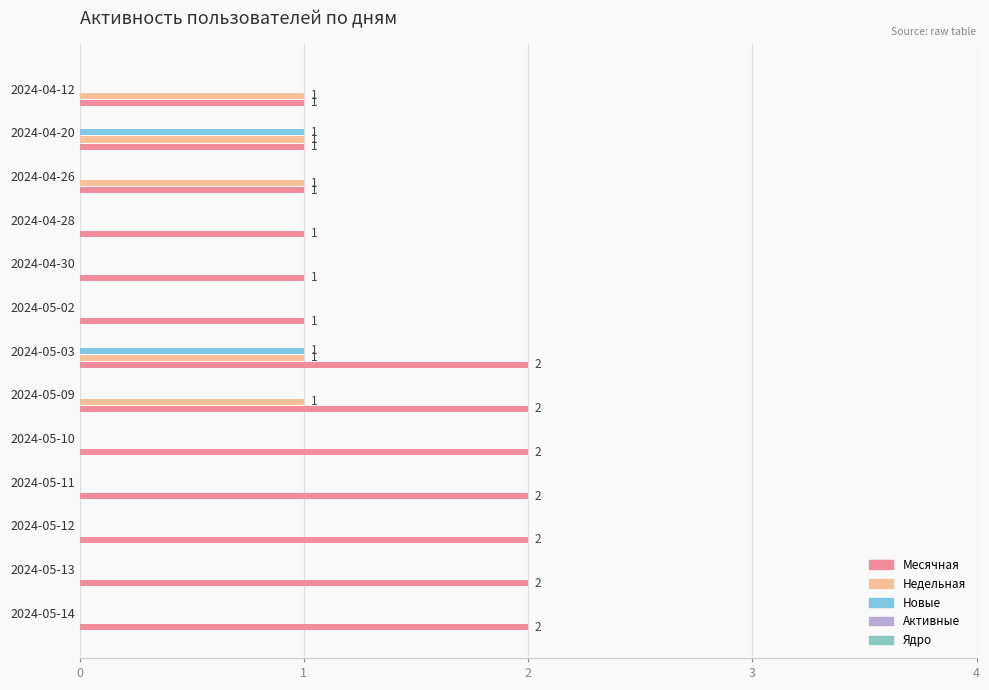

How many distinct data groups are displayed?

3